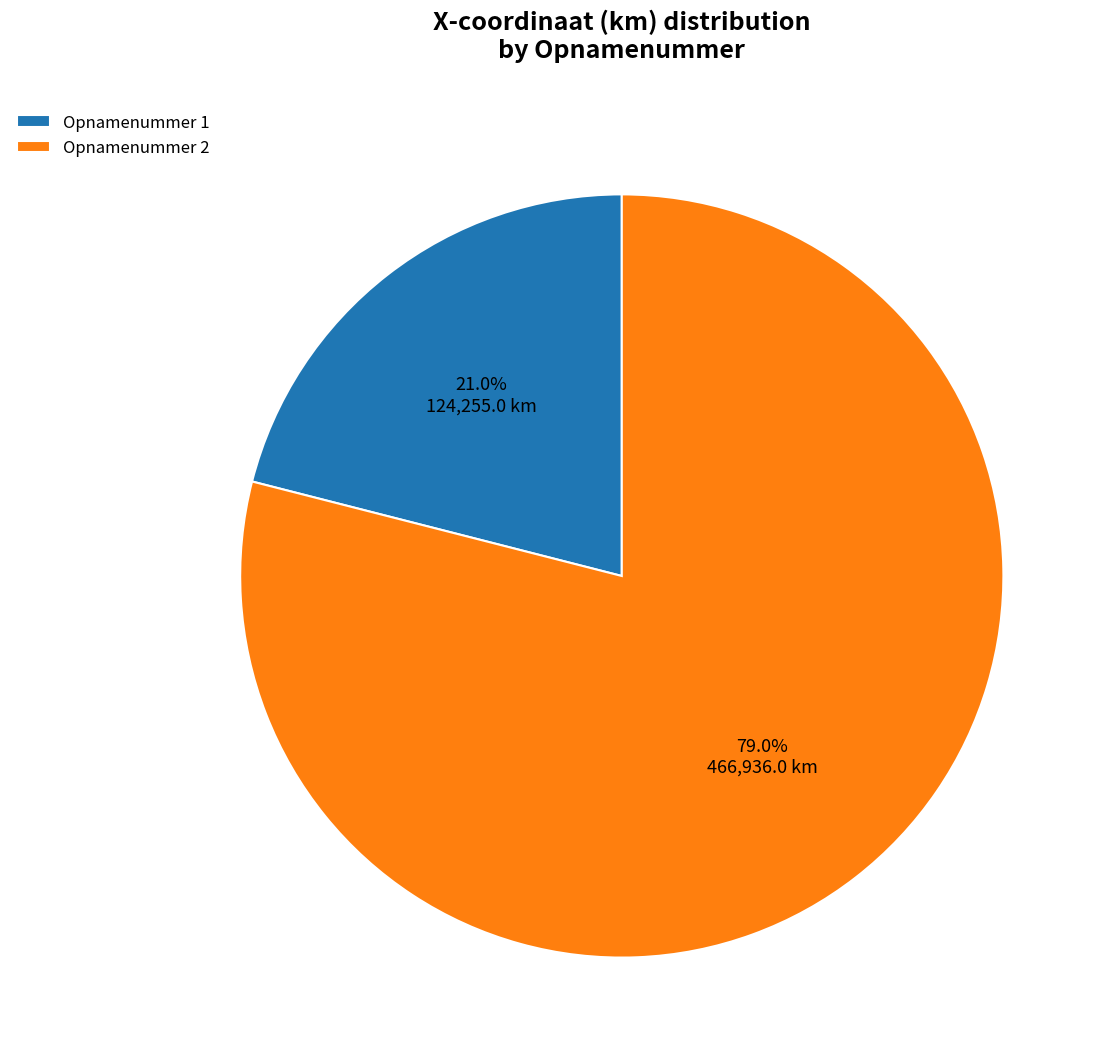

Rank the categories by value from lowest to highest.

Opnamenummer 1, Opnamenummer 2